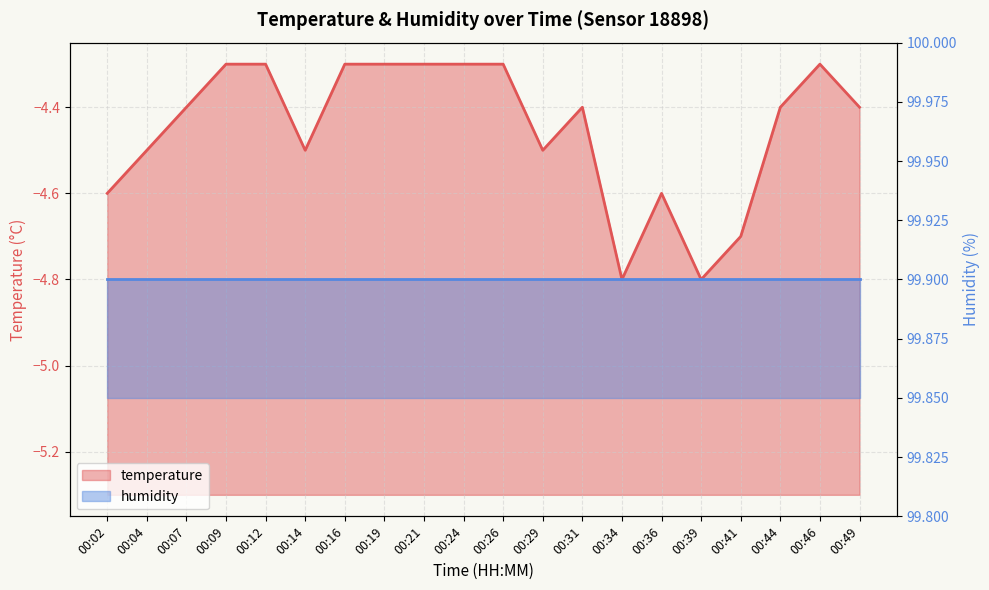

Reading left to right, transcribe all the data shown in this chart.

-4.6	-4.5	-4.4	-4.3	-4.3	-4.5	-4.3	-4.3	-4.3	-4.3	-4.3	-4.5	-4.4	-4.8	-4.6	-4.8	-4.7	-4.4	-4.3	-4.4